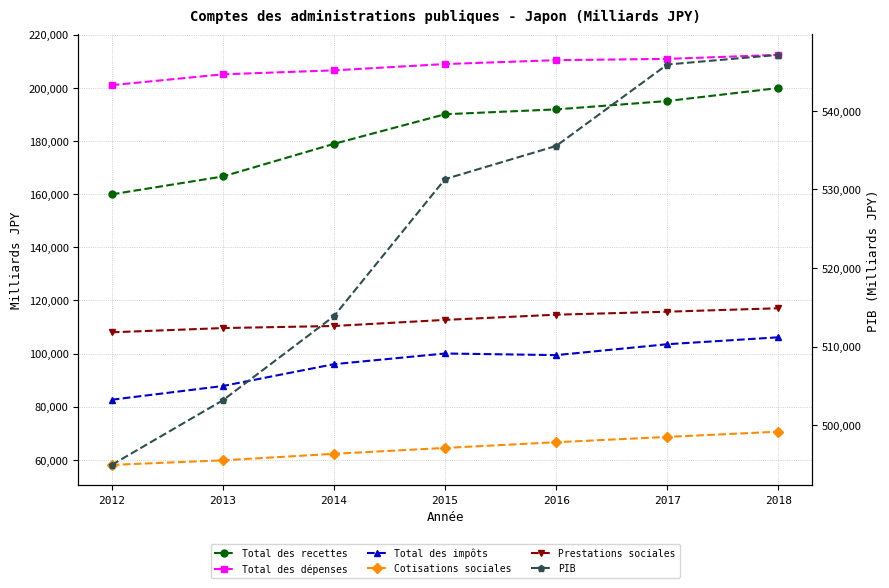

The value of Prestations sociales at 2017 is 115750.4. True or false?

True